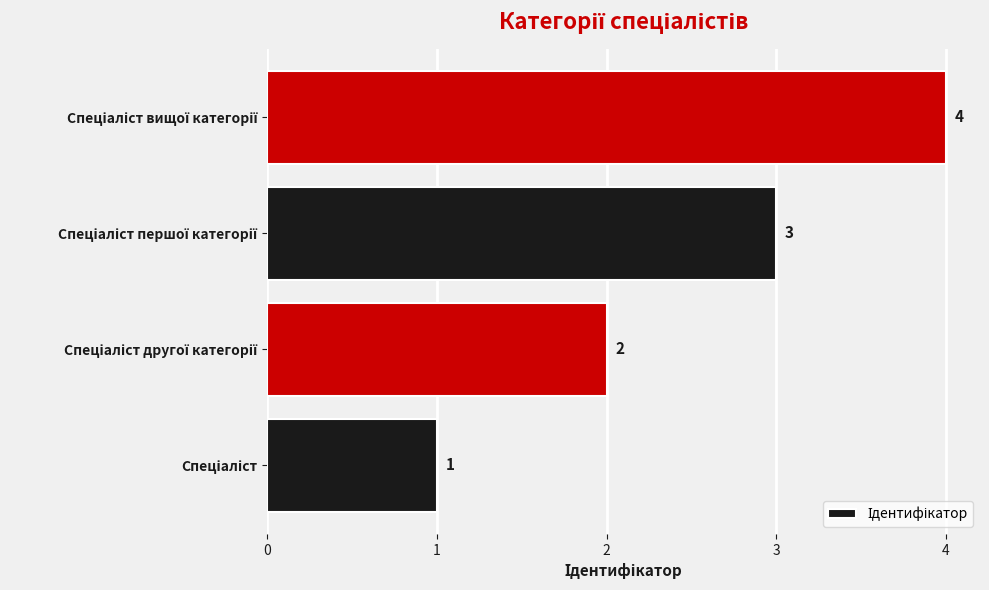

How many data points are less than 3?

2